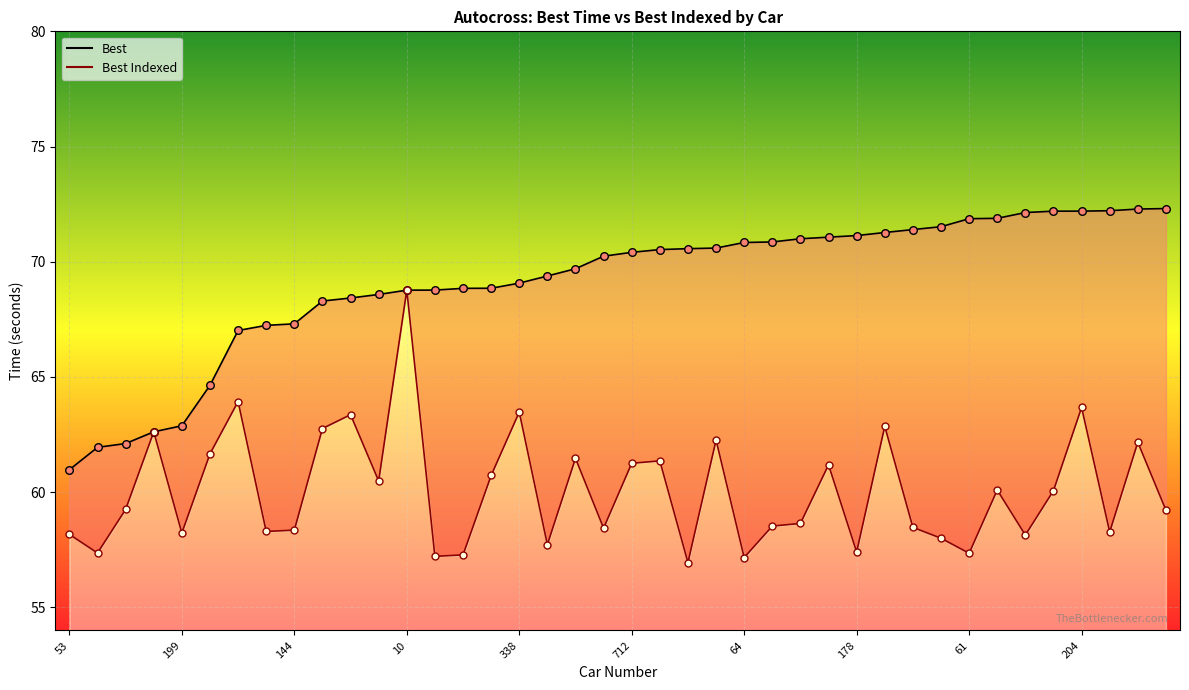

Which series has the largest Y range (max minus min)?

Best Indexed